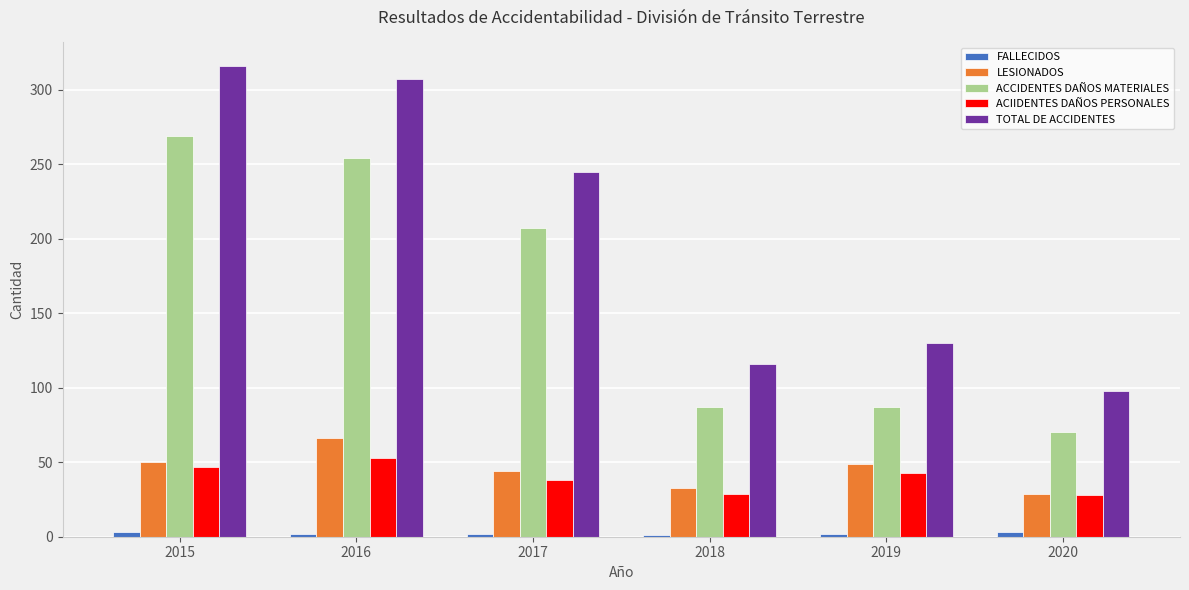

What is the total value across all series at 2015?

685